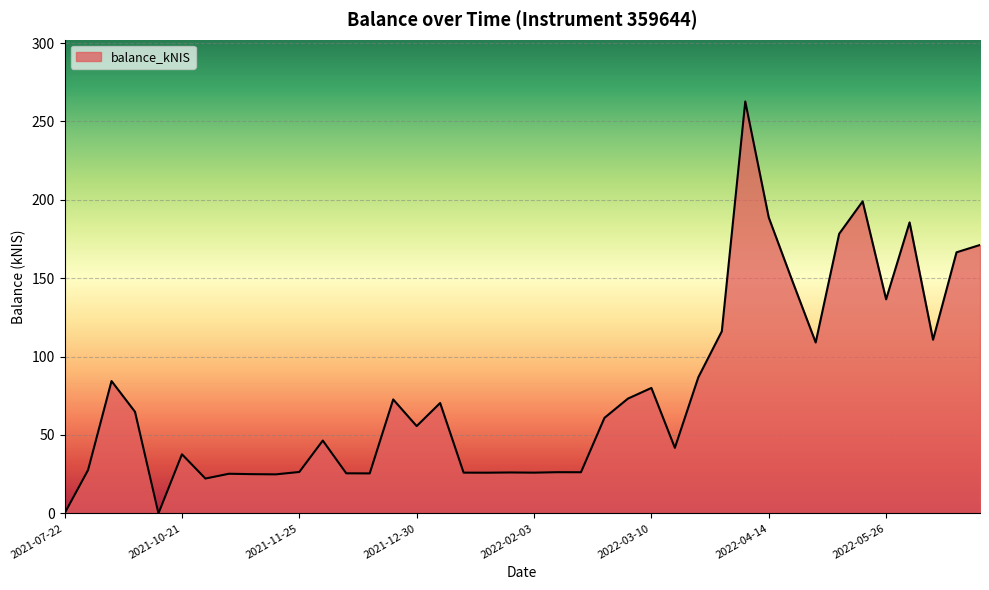

What is the maximum value shown in the chart?

262.8